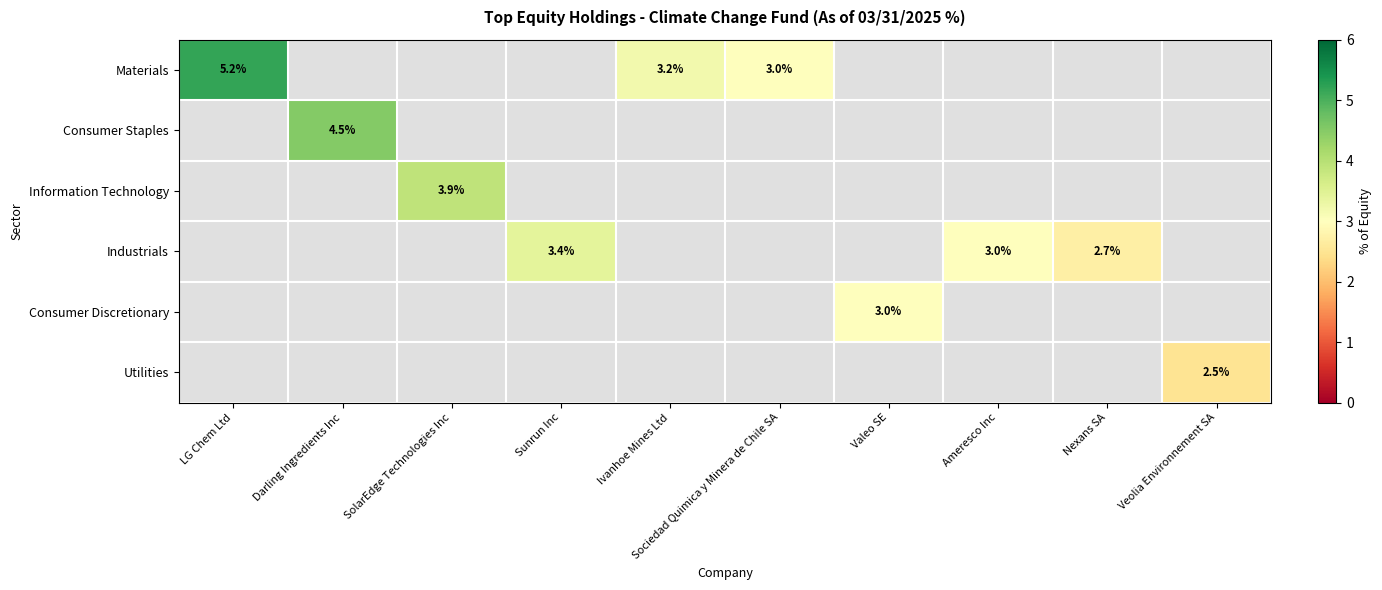

Which label corresponds to the largest value in the chart?

LG Chem Ltd